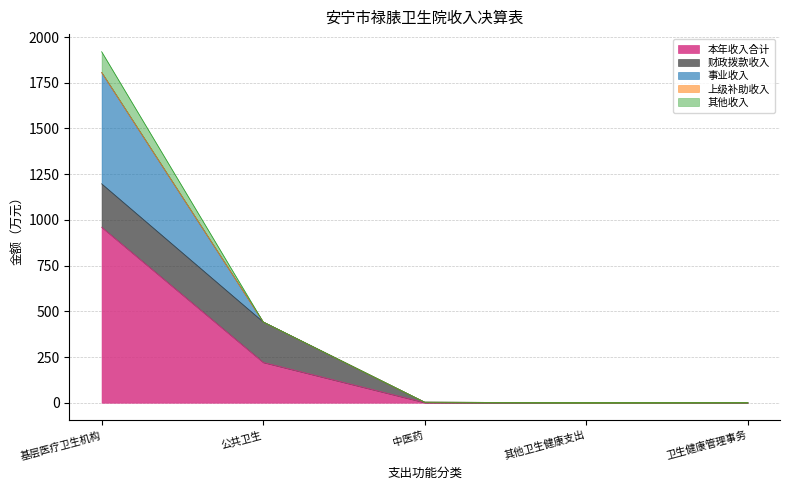

What is the spread (max minus min) of values at 卫生健康管理事务?

0.7